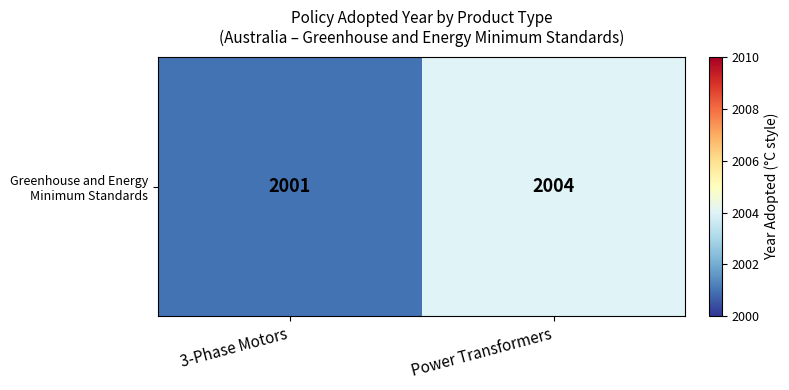

What is the difference between the maximum and minimum values?

3